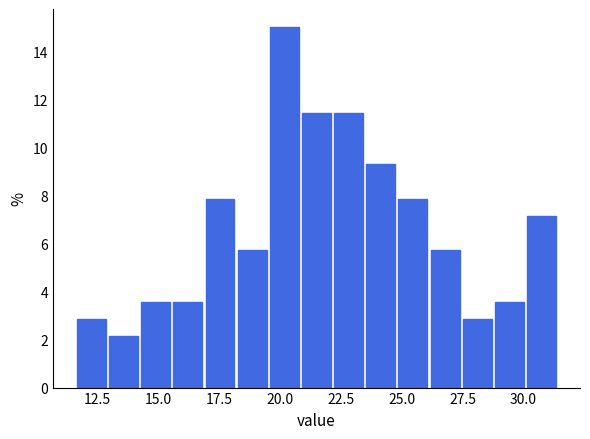

Read against the x-axis, roughly where is the centre of the tallest bar?

20.0